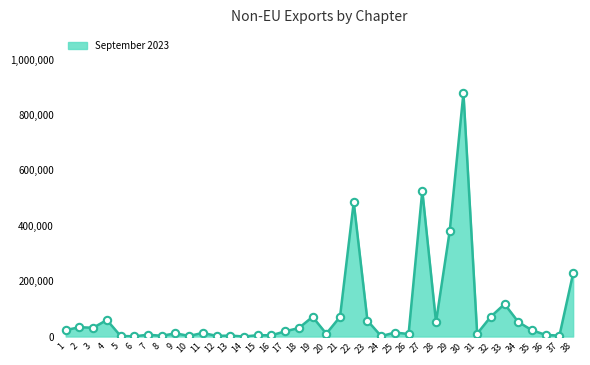

What is the greatest value displayed?

879331